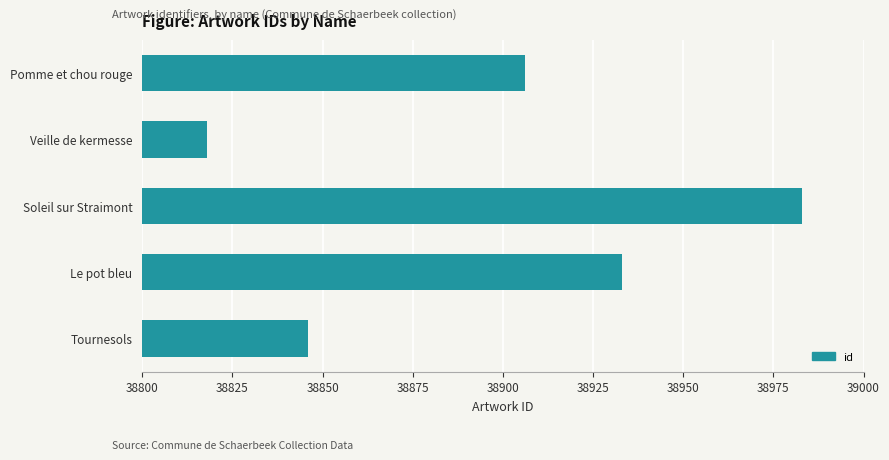

Reading bottom to top, list all the values displayed in this chart.

Tournesols=38846	Le pot bleu=38933	Soleil sur Straimont=38983	Veille de kermesse=38818	Pomme et chou rouge=38906